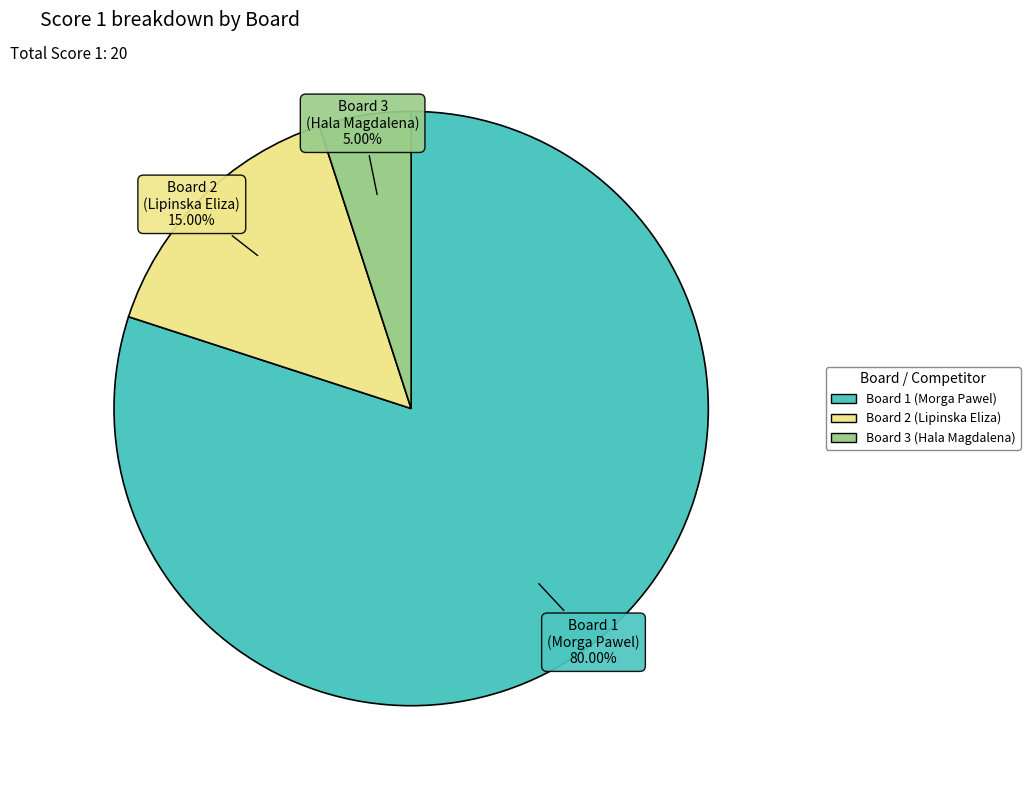

Does Board 2 (Lipinska Eliza) account for over 50% of the chart?

No